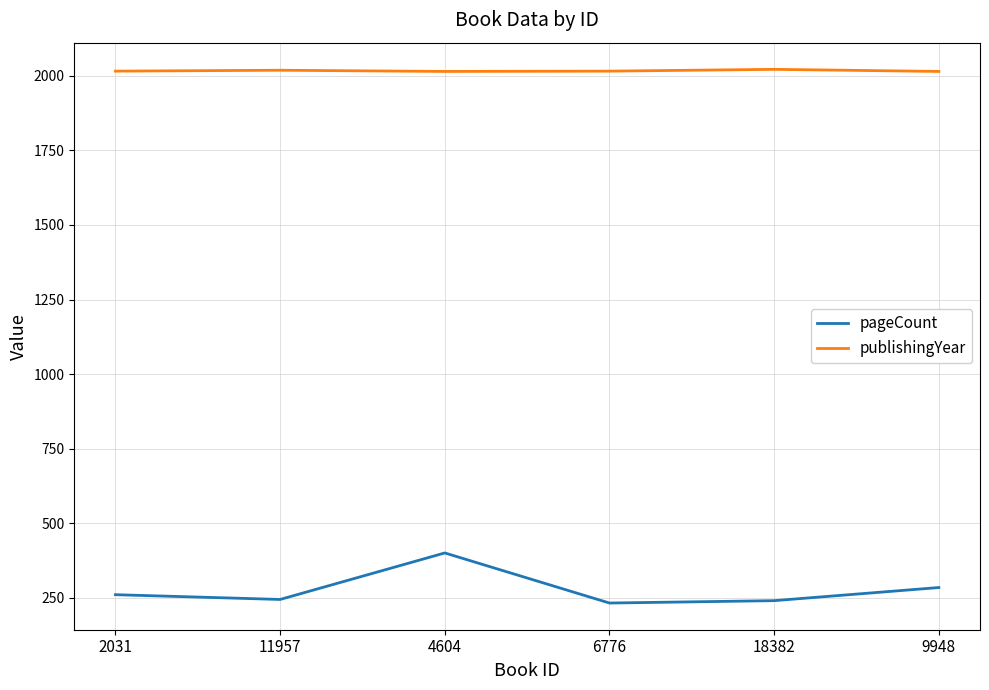

True or false: pageCount and publishingYear cross at least once.

False